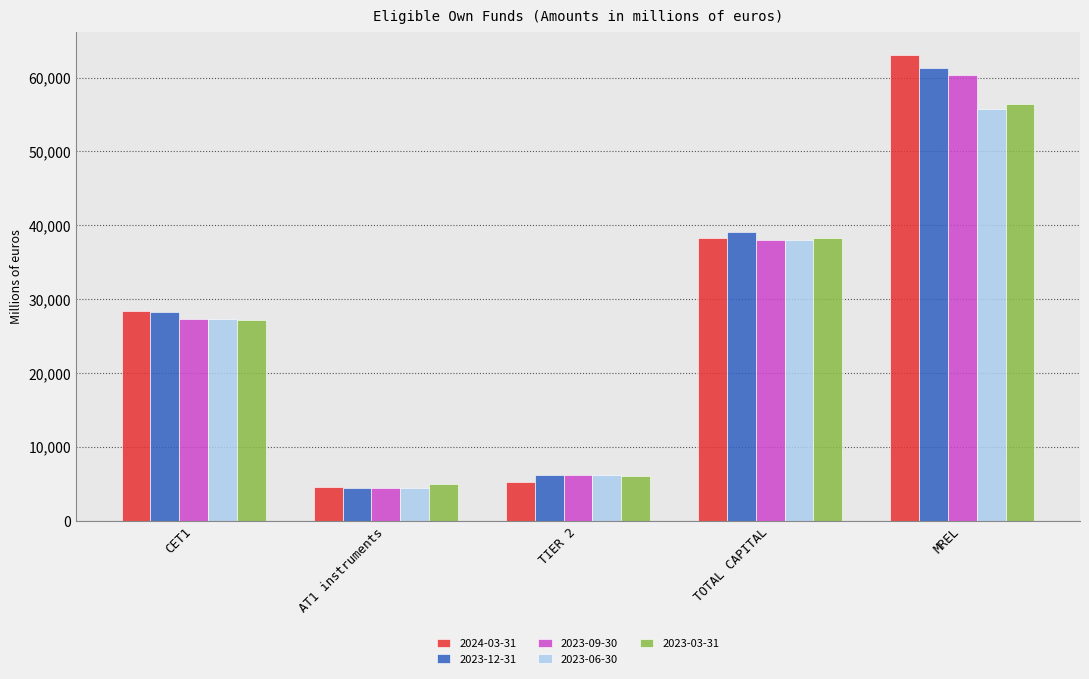

What value does the 2023-09-30 series have at AT1 instruments?

4487.3